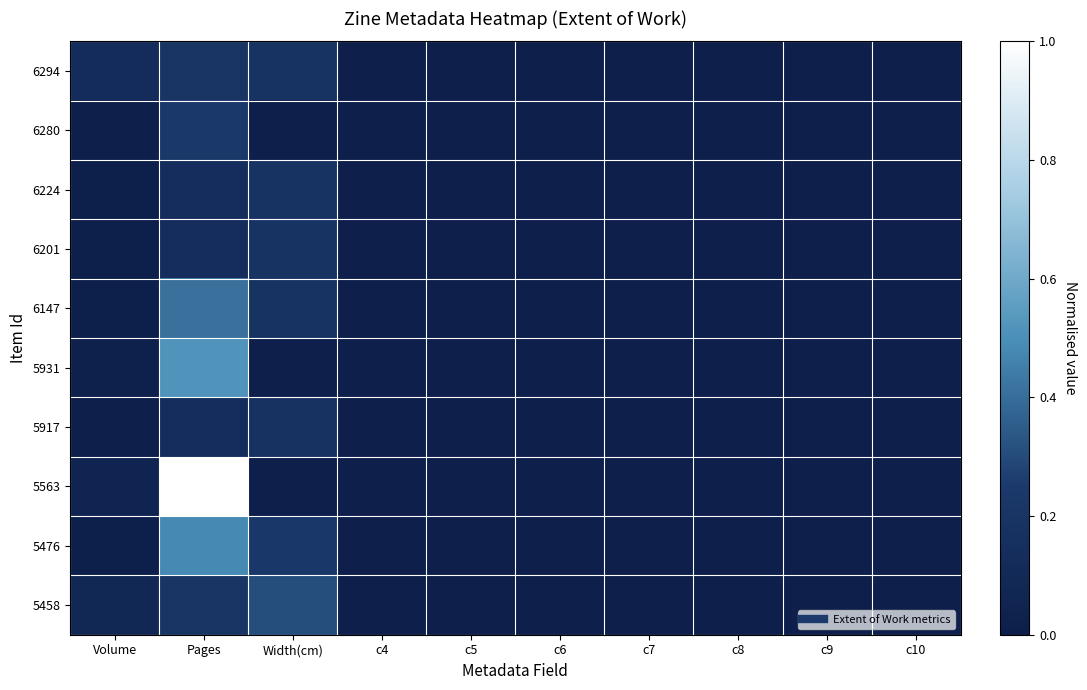

Rank the series by their maximum value, from highest to lowest.

5563, 5931, 5476, 6147, 5458, 6280, 6294, 6224, 6201, 5917